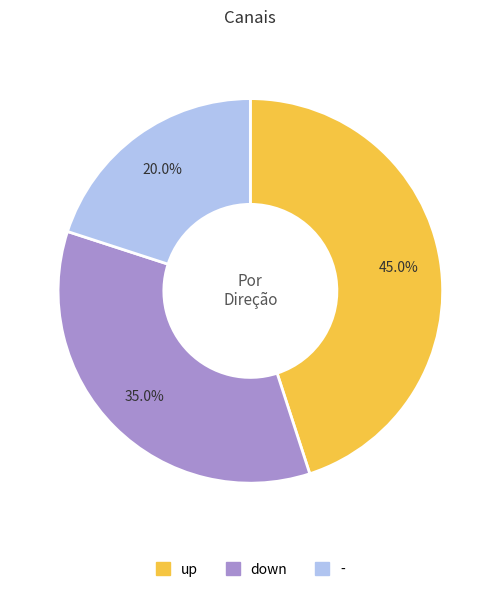

True or false: up accounts for 45% of the total.

True